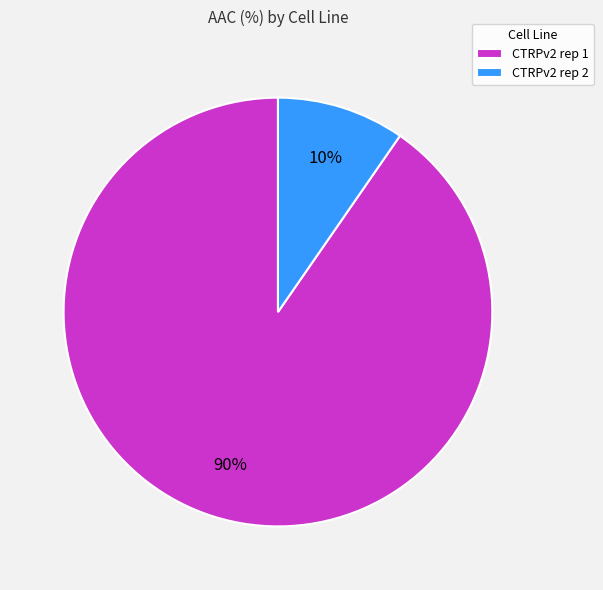

To the nearest percent, what is the combined percentage of CTRPv2 rep 2 and CTRPv2 rep 1?

100%